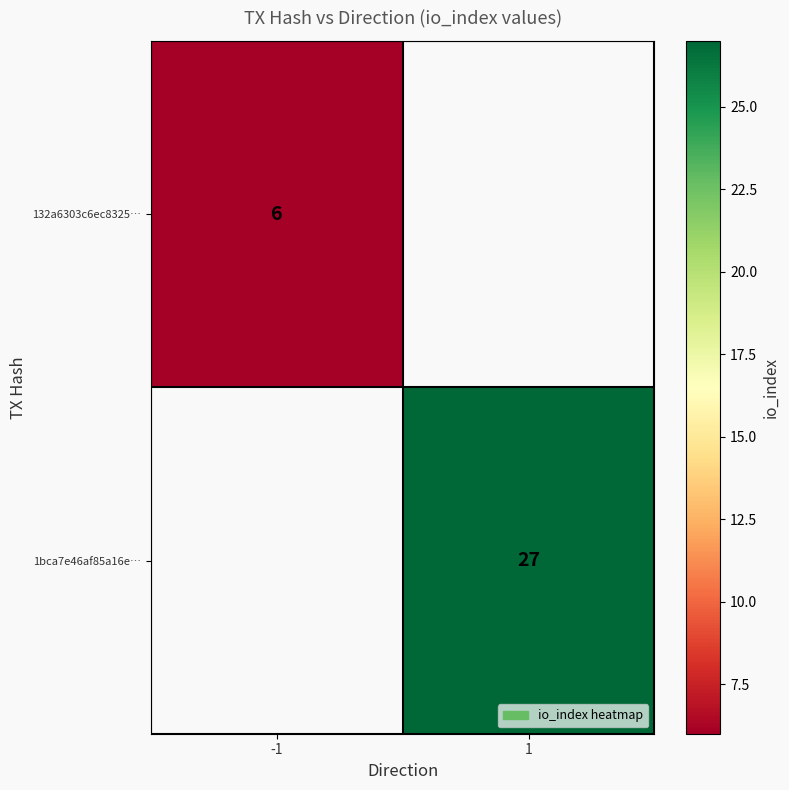

Is the value of 132a6303c6ec8325… at -1 greater than the value of 1bca7e46af85a16e… at 1?

No